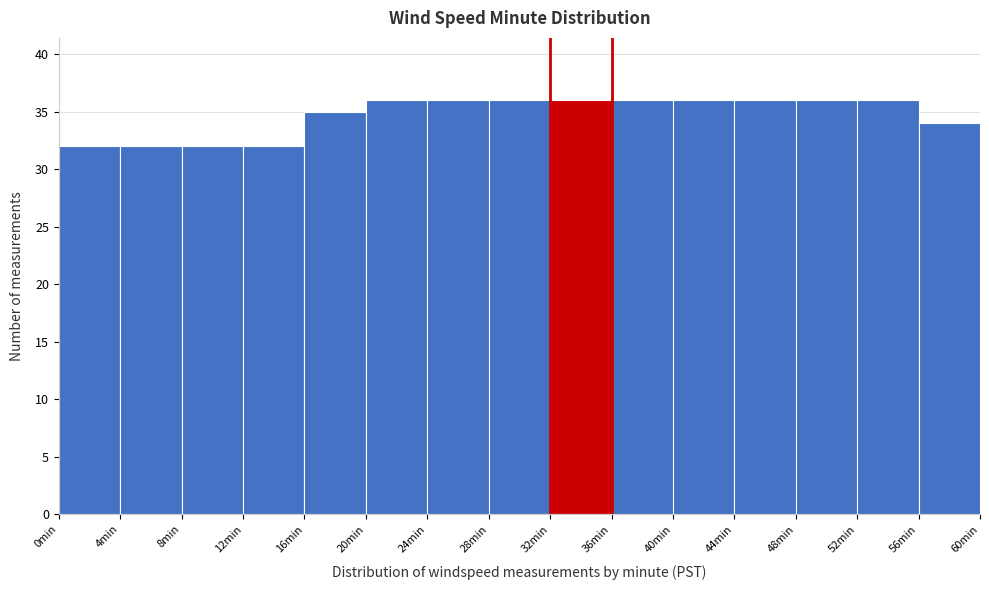

Reading left to right, list every bar in this chart as the range it spans on the x-axis followed by its height. The values are not printed on the chart, so give them approximately, as read against the axis.

0 to 4: 32
4 to 8: 32
8 to 12: 32
12 to 16: 32
16 to 20: 35
20 to 24: 36
24 to 28: 36
28 to 32: 36
32 to 36: 36
36 to 40: 36
40 to 44: 36
44 to 48: 36
48 to 52: 36
52 to 56: 36
56 to 60: 34